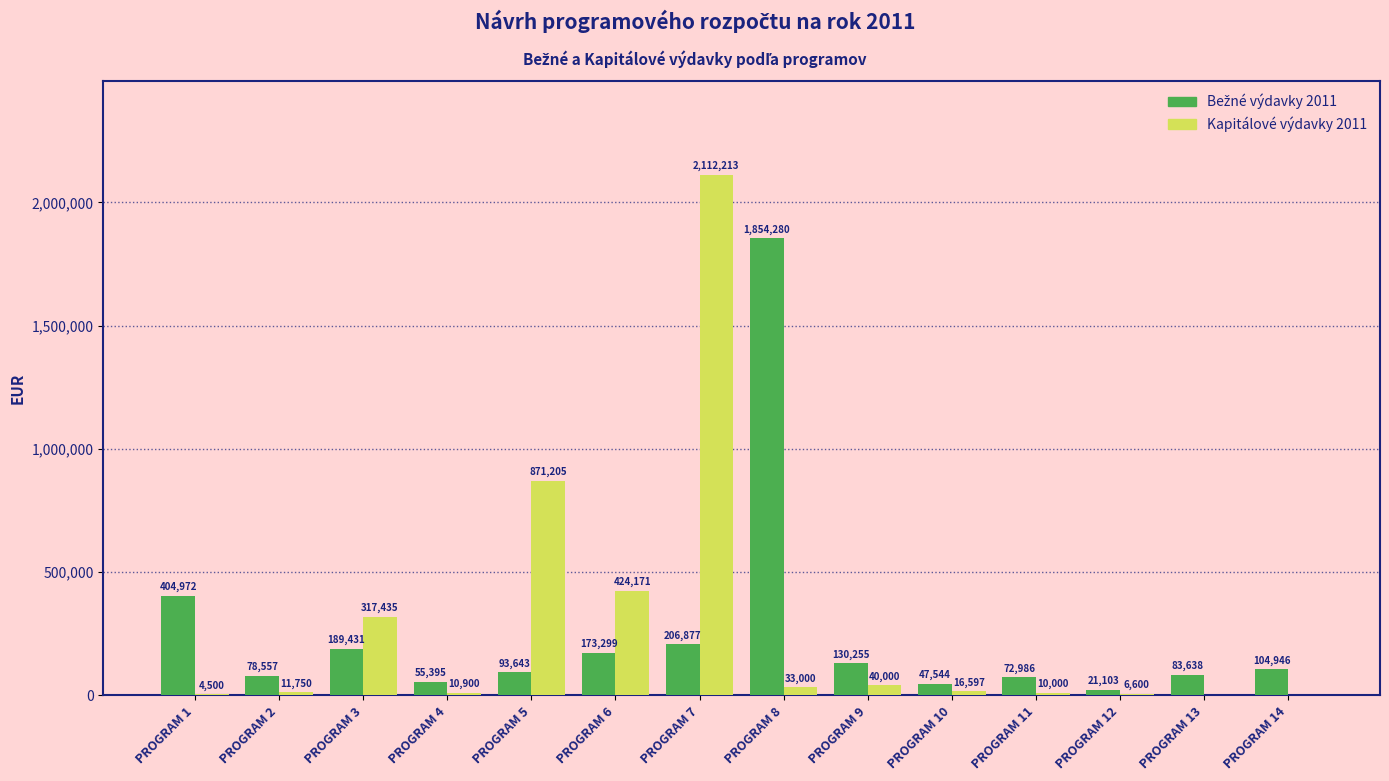

How many positive values does the Kapitálové výdavky 2011 series have?

12